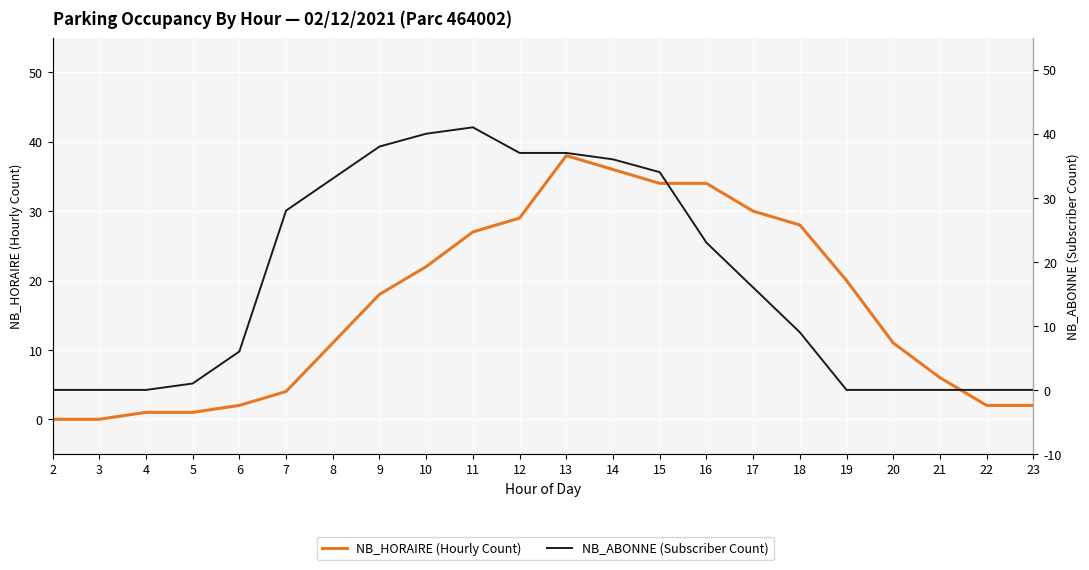

What is the sum of the NB_HORAIRE (Hourly Count) values at 21 and 20?

17